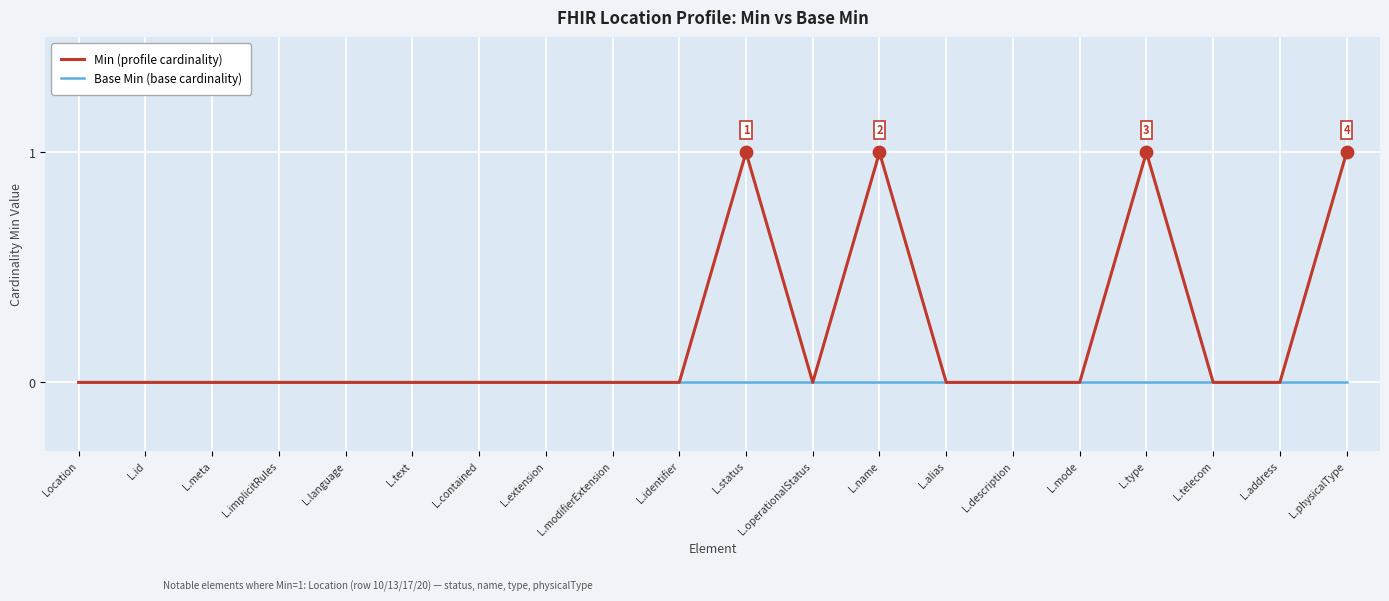

The Min (profile cardinality) series shows 0 at L.extension. True or false?

True